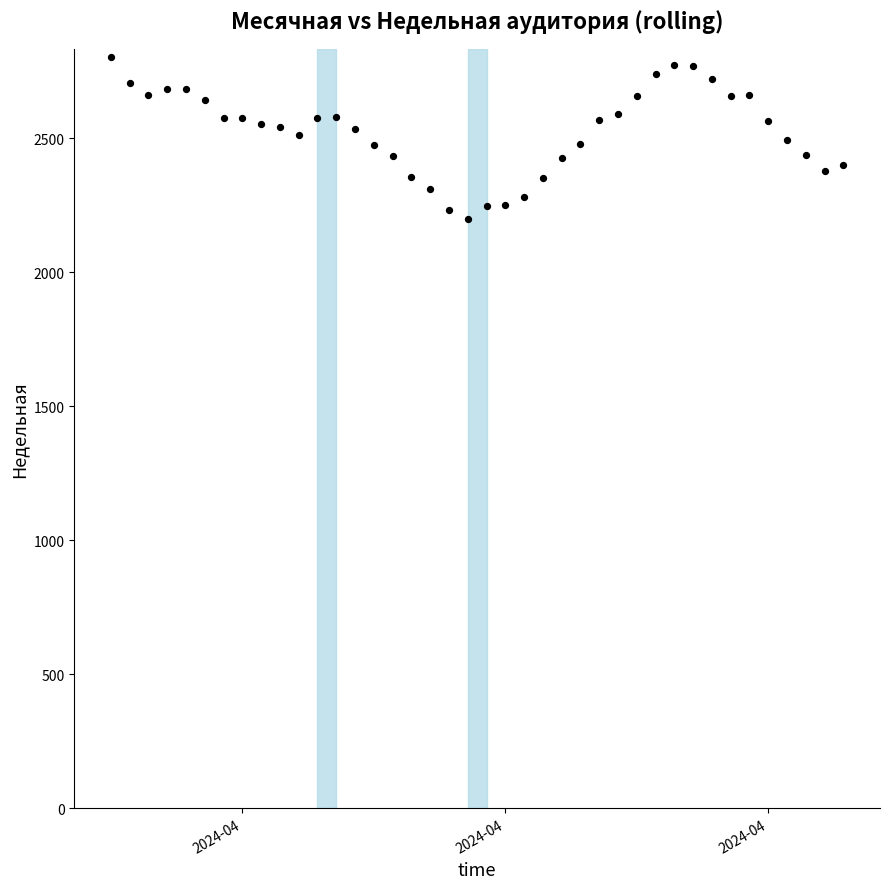

What is the range of Y values (max minus min)?

606